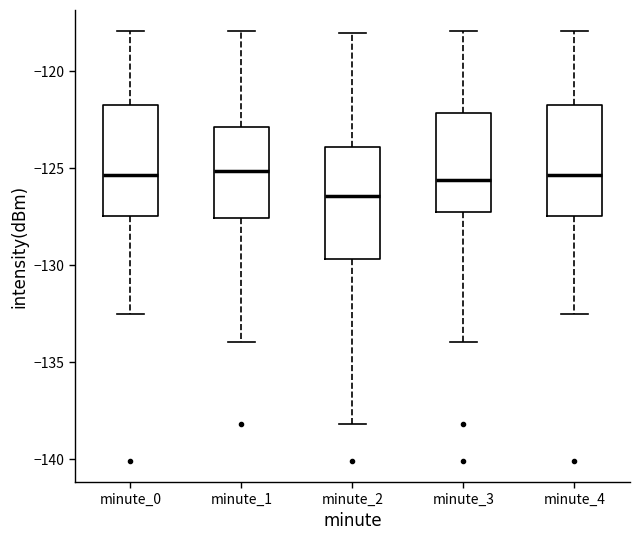

Where is the upper edge of the box for minute_2 on the y-axis? The values are not printed on the chart, so give them approximately, as read against the axis.

-124.0